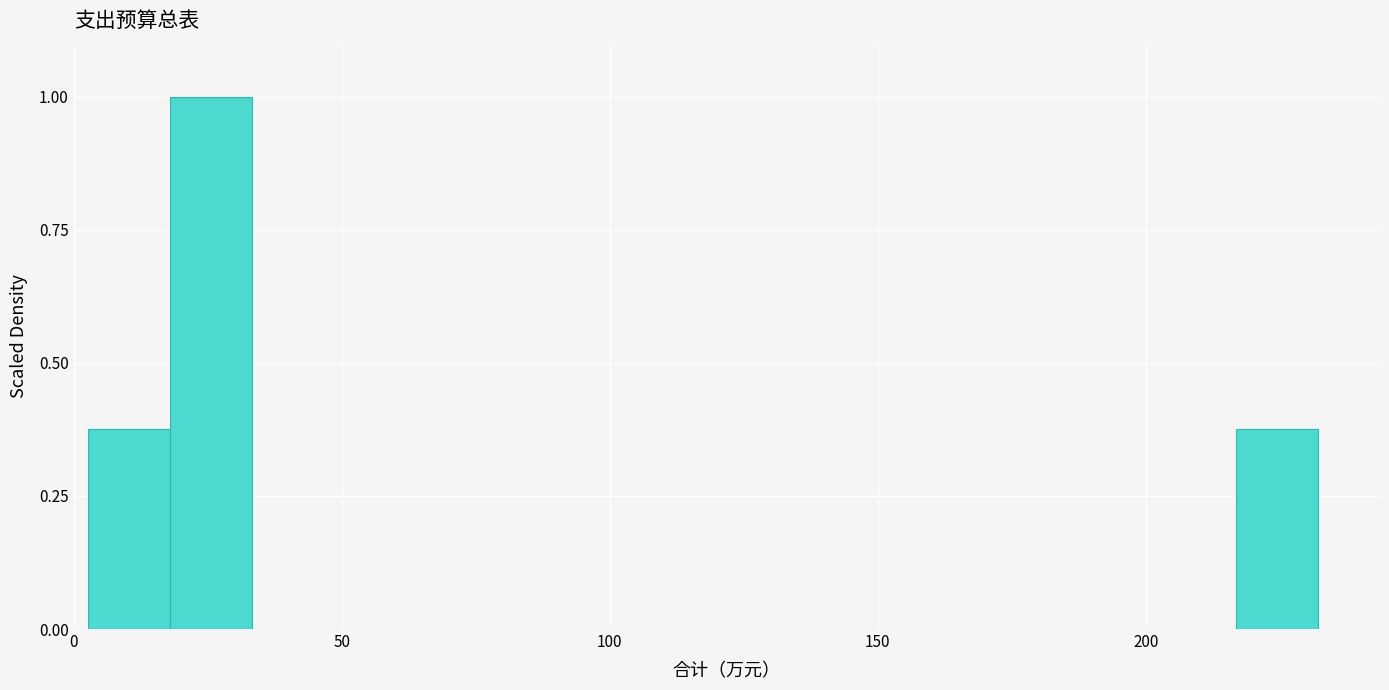

Read against the x-axis, roughly where is the centre of the tallest bar?

25